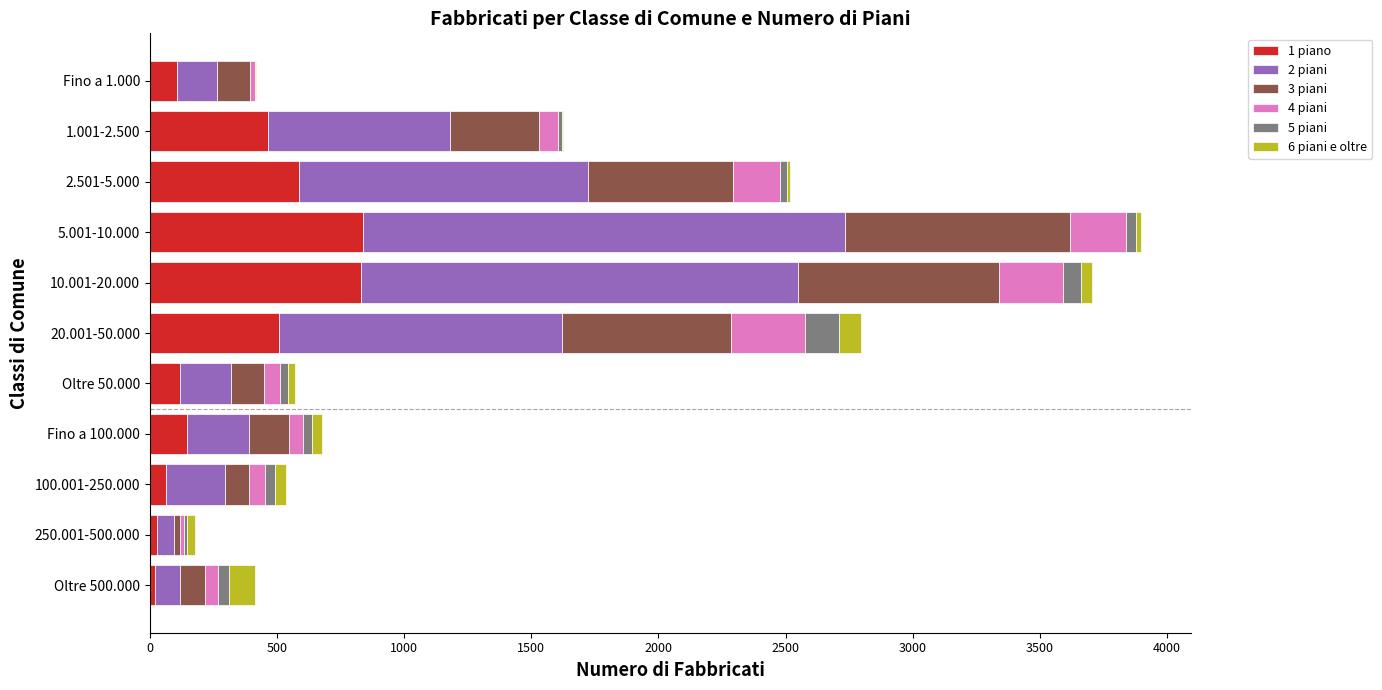

The value of 1 piano at 5.001-10.000 is 334. True or false?

False